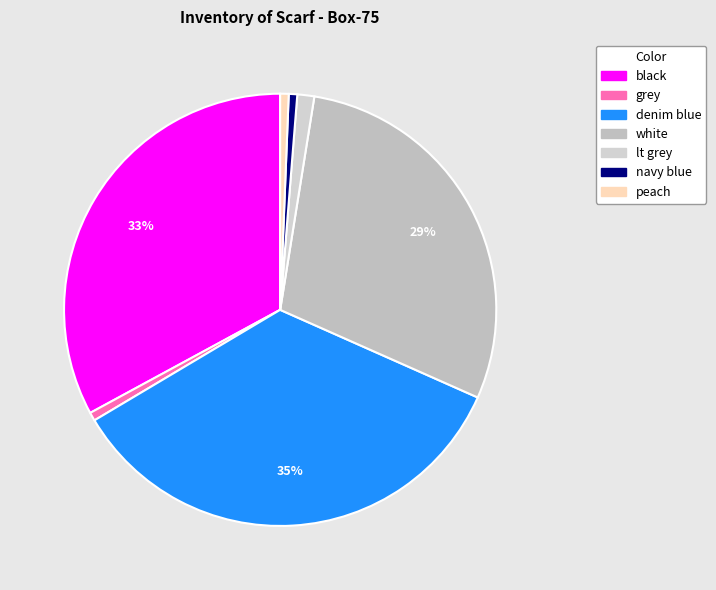

To the nearest percent, what is the average slice percentage?

14%